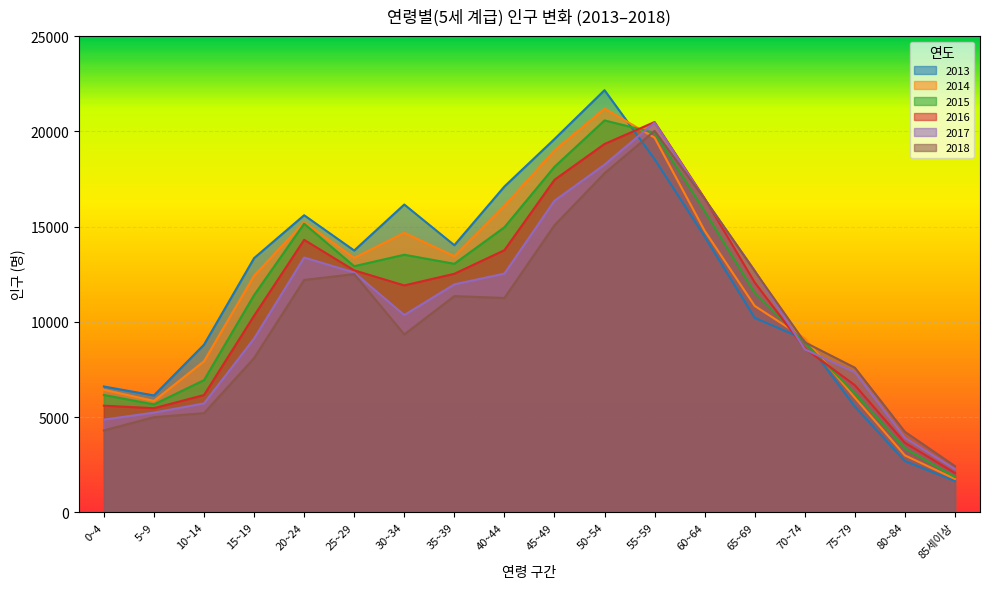

How many lines are shown in the chart?

6